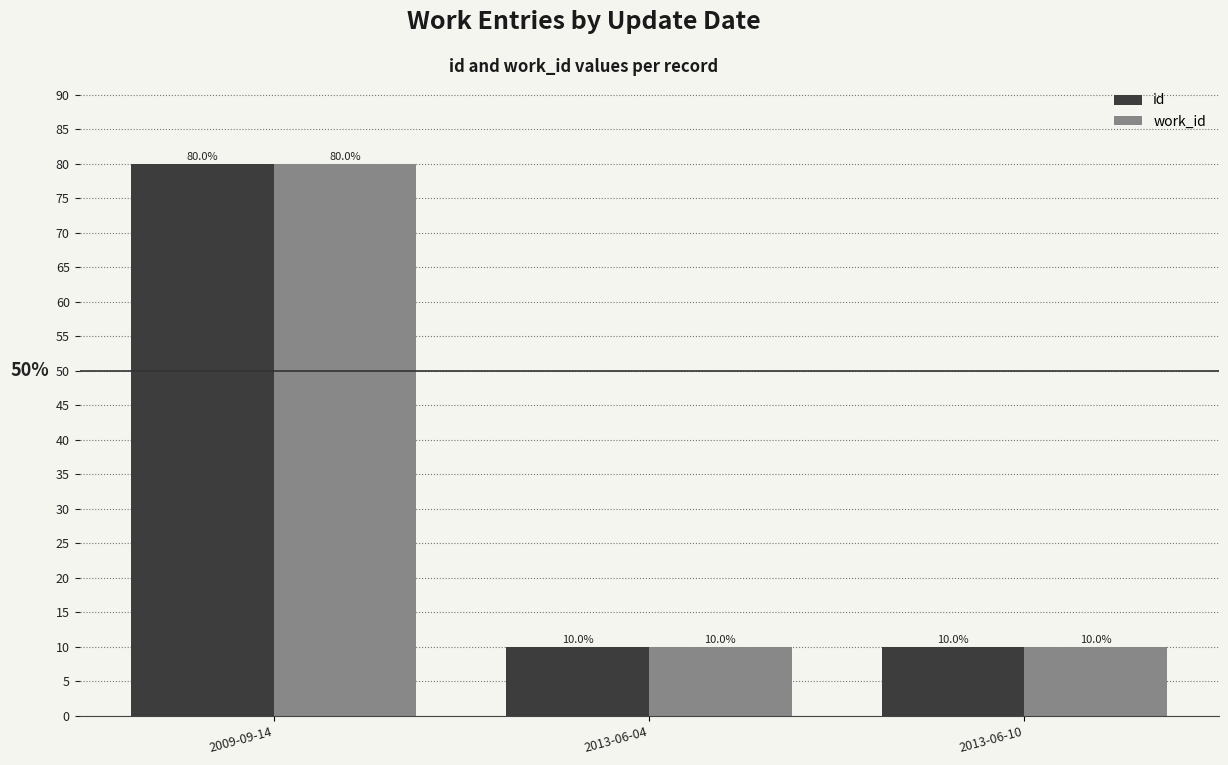

What is the value of the id bar at the 1st from the left?

80.0